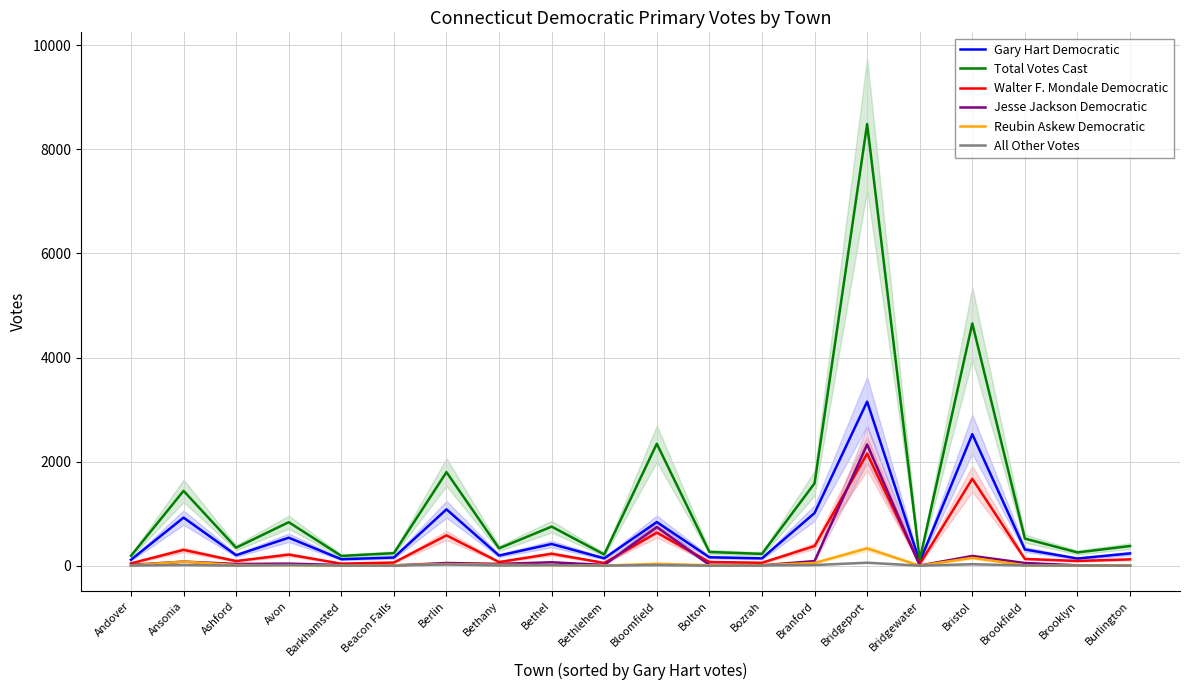

Which series changed the most between Avon and Bloomfield?

Total Votes Cast